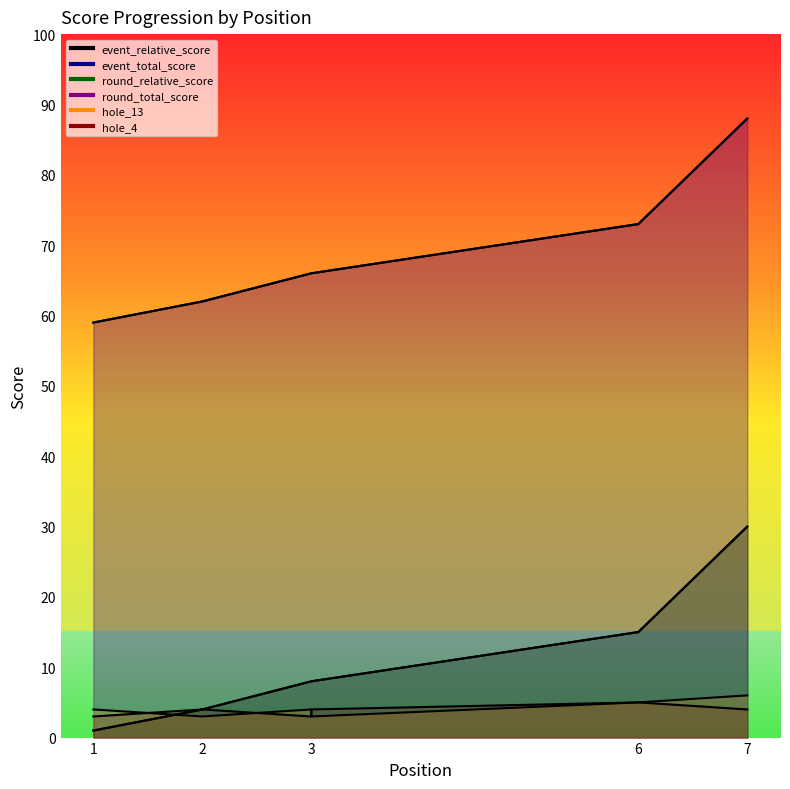

Does the chart have visible grid lines?

No